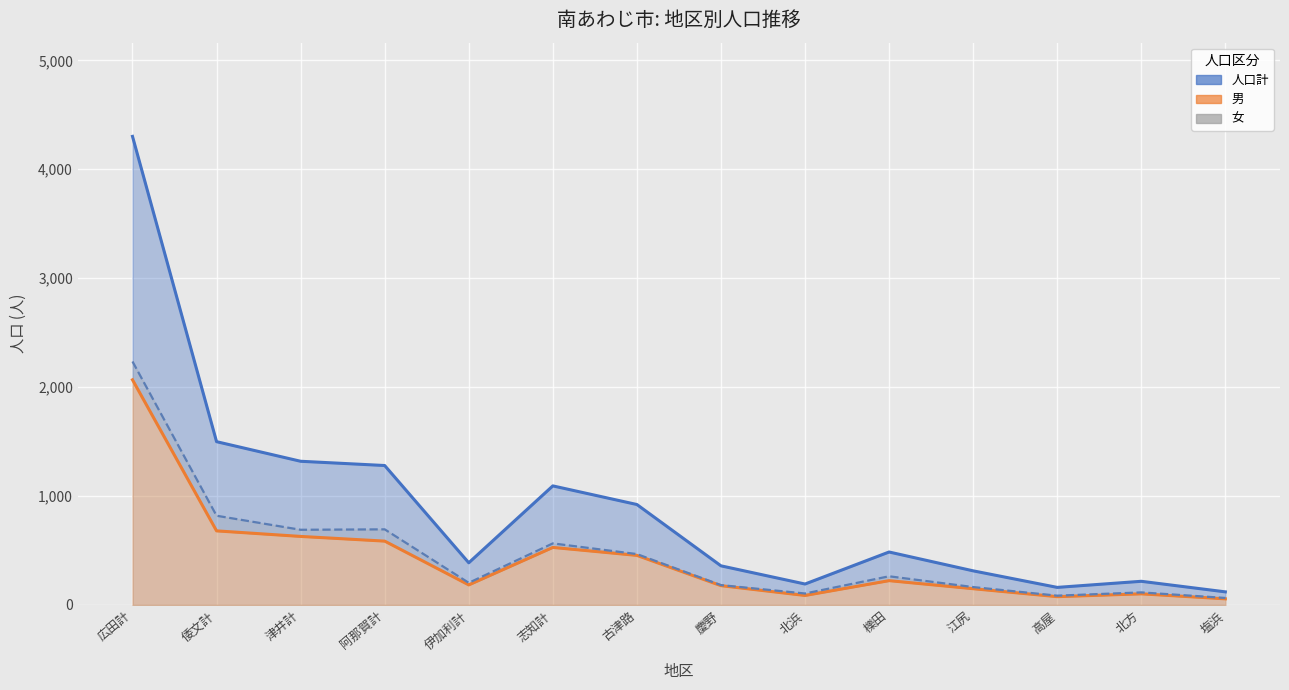

True or false: 人口計 has more than 1 points higher than both neighbors.

True